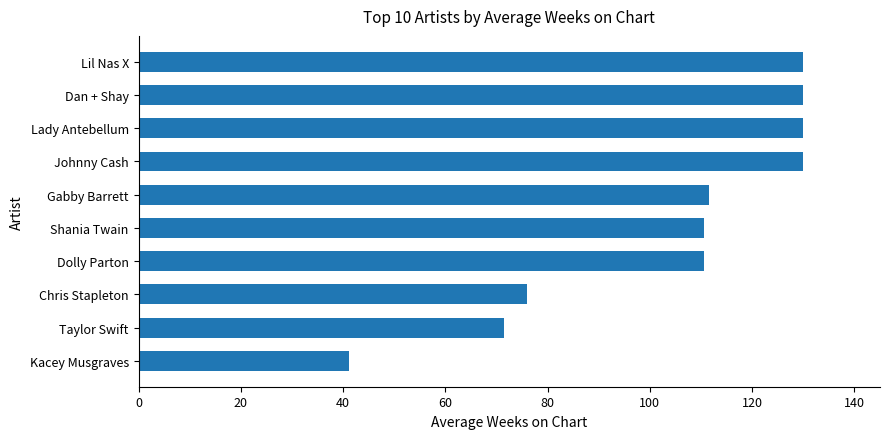

How many values exceed 111?

5